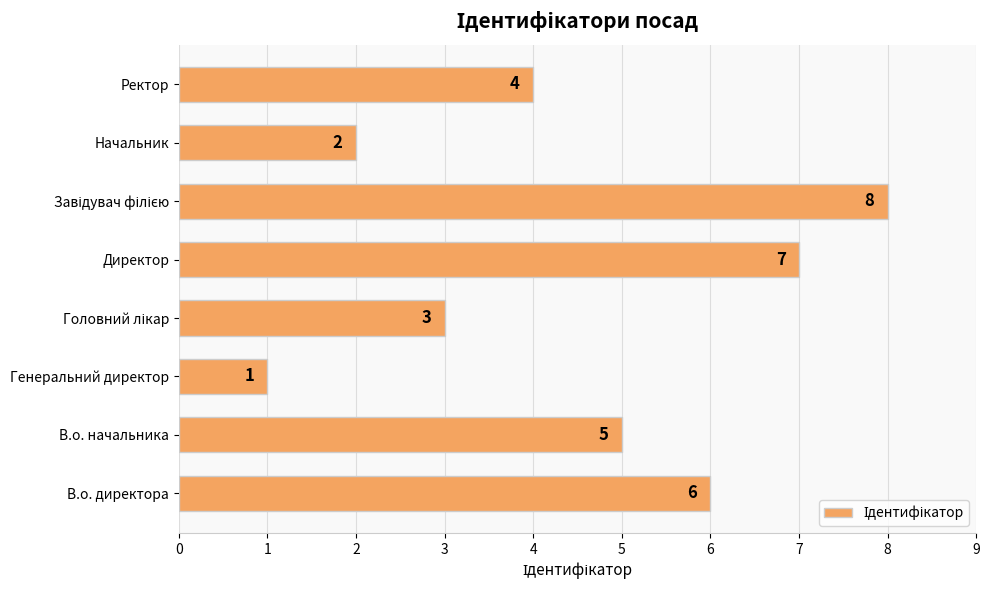

What is the sum of all values?

36